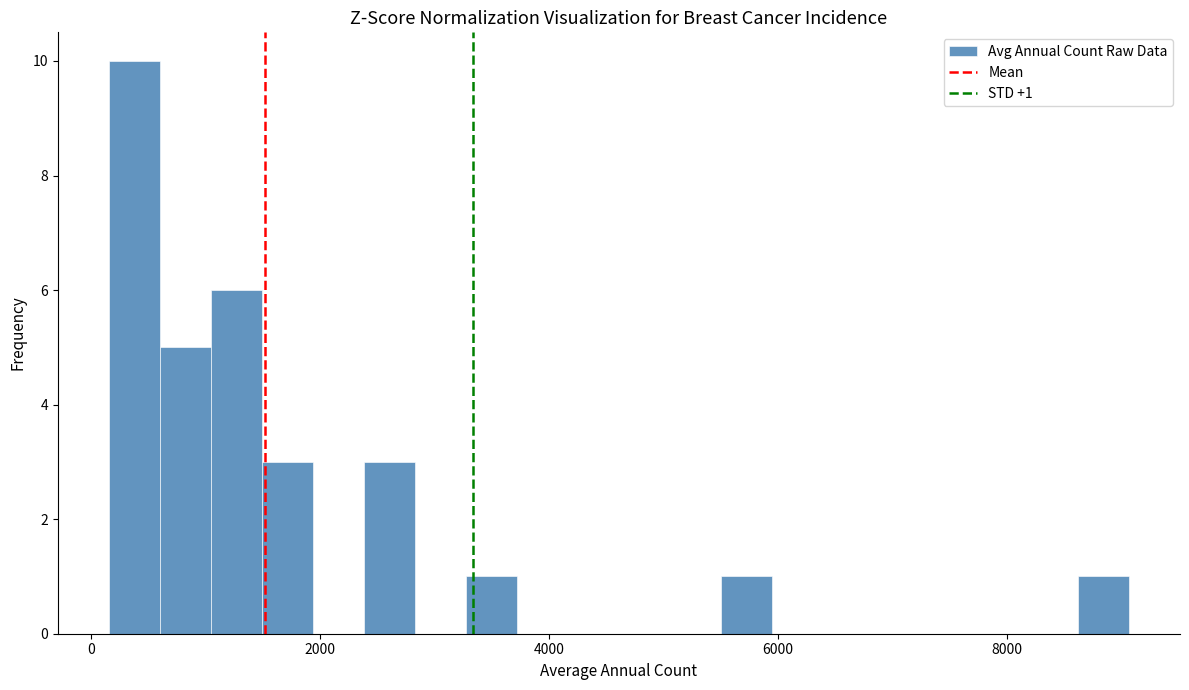

Around what value on the x-axis is the tallest bar? Give the approximate position of its centre, as read against the axis.

400